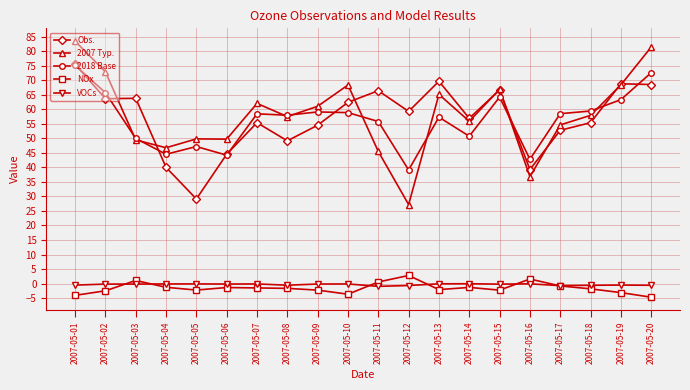

Which series has the largest total across all categories?

2007 Typ.